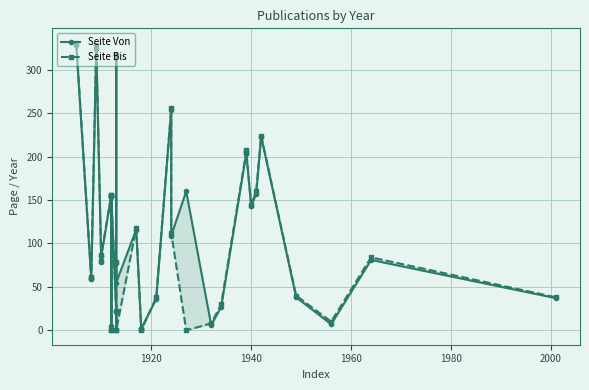

Reading left to right, transcribe all the data shown in this chart.

Seite Von: 328	59	60	324	79	85	155	155	154	5	155	21	317	78	55	116	1	2	36	254	109	160	6	27	203	205	143	157	223	38	7	81	37
Seite Bis: 331	60	61	328	80	87	156	0	155	0	156	22	0	79	0	118	2	0	38	256	112	0	8	30	205	207	144	160	224	40	10	84	38